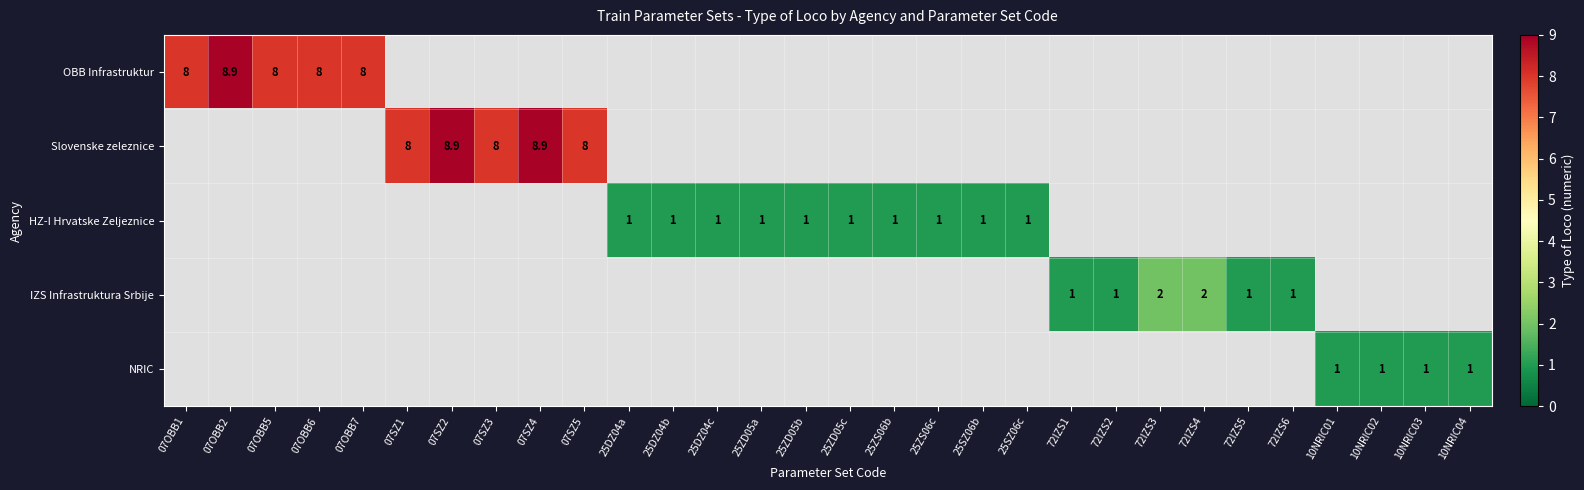

What is the sum of the HZ-I Hrvatske Zeljeznice values at 25DZ04a and 25DZ04c?

2.0